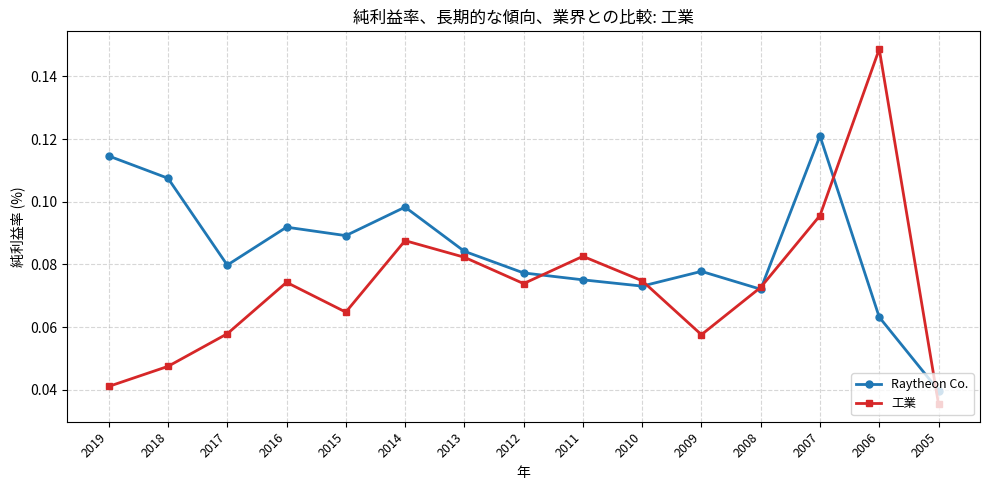

At how many categories does at least one series exceed 0?

15